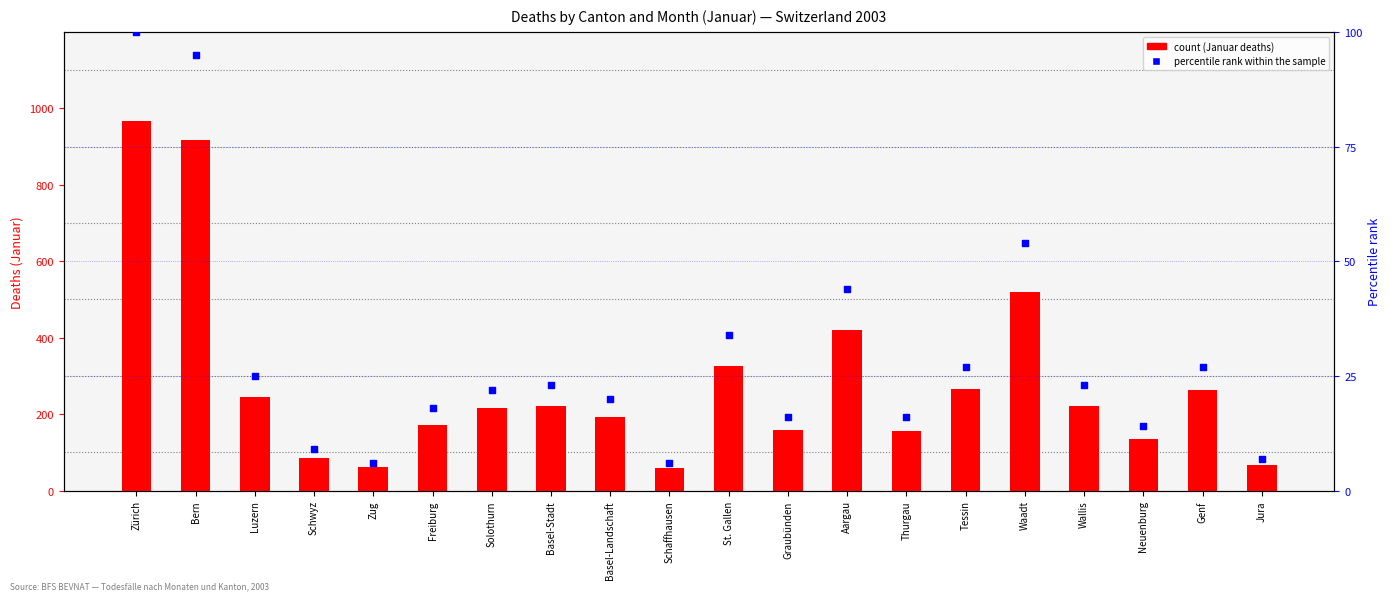

Which series has the largest total across all categories?

count